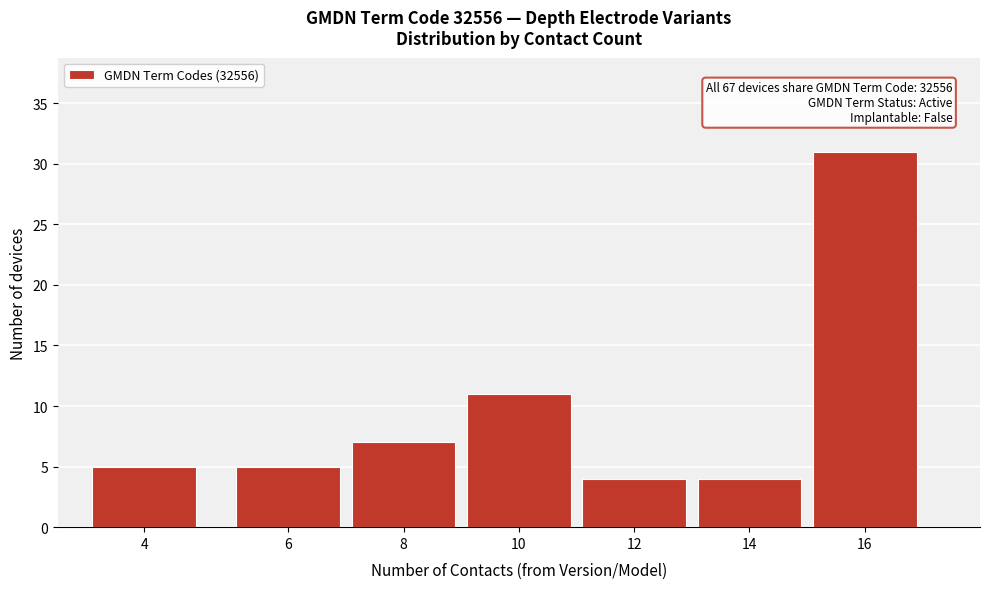

Reading left to right, transcribe all the data shown in this chart.

4=5	6=5	8=7	10=11	12=4	14=4	16=31